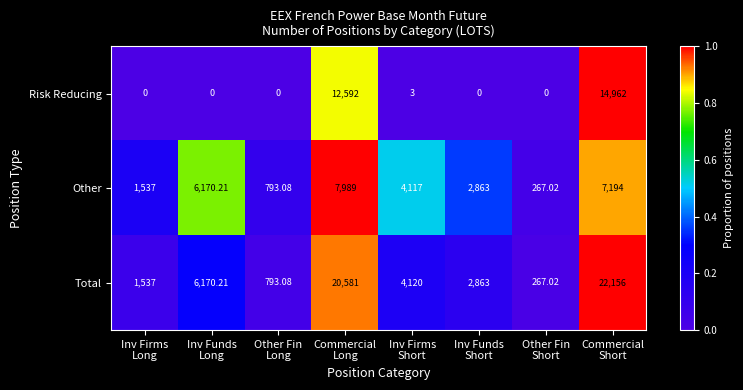

List the series in order of their peak value, highest first.

Total, Risk Reducing, Other